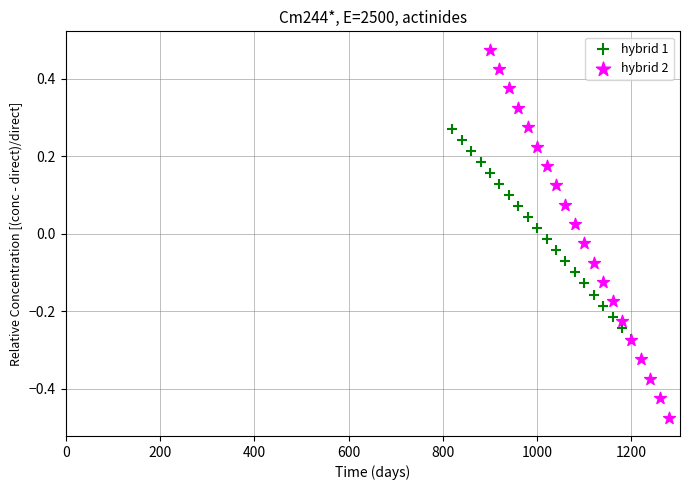

Which series reaches the minimum Y coordinate?

hybrid 2